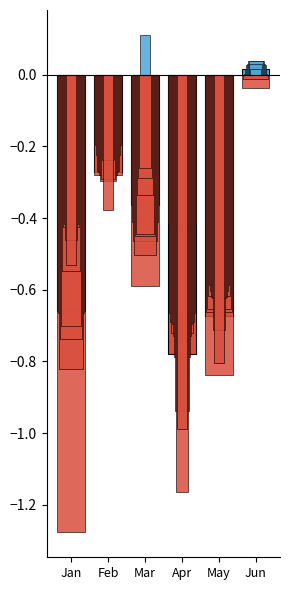

What is the average value?

-0.5